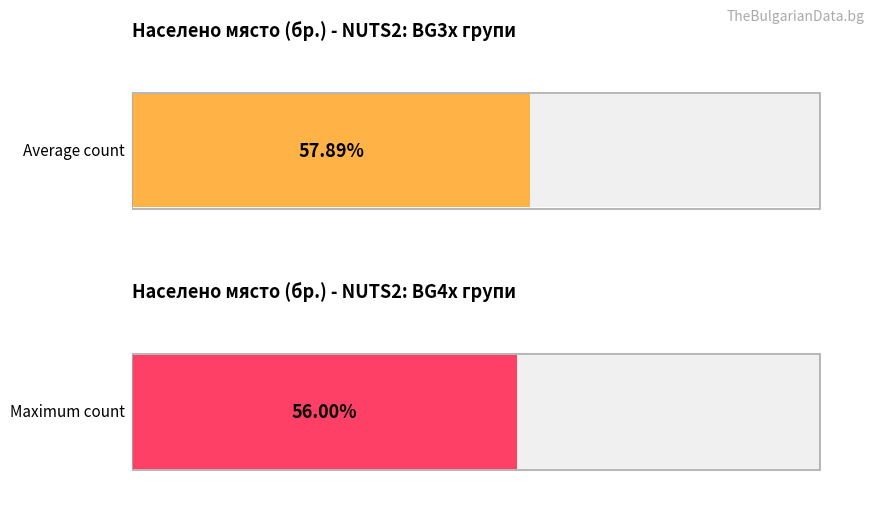

True or false: Maximum utilization has a value of 136.4 at обл. Ловеч.

False